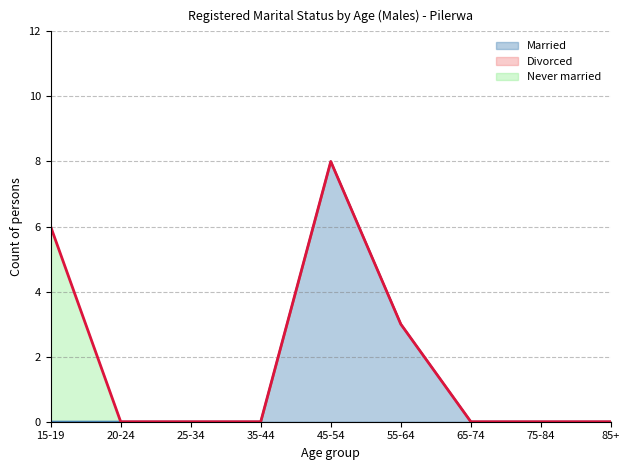

At how many categories does at least one series exceed 6?

1